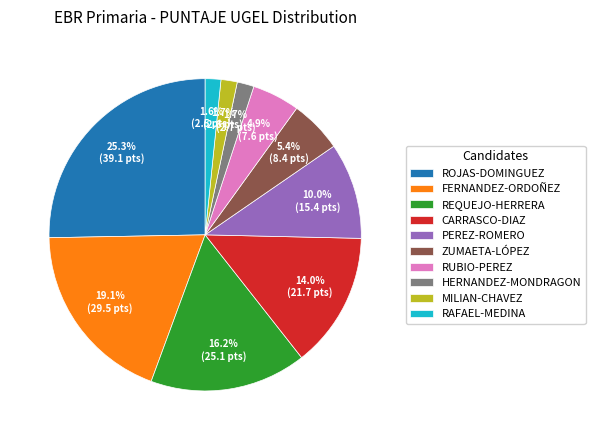

Between FERNANDEZ-ORDOÑEZ and ZUMAETA-LÓPEZ, which is larger?

FERNANDEZ-ORDOÑEZ